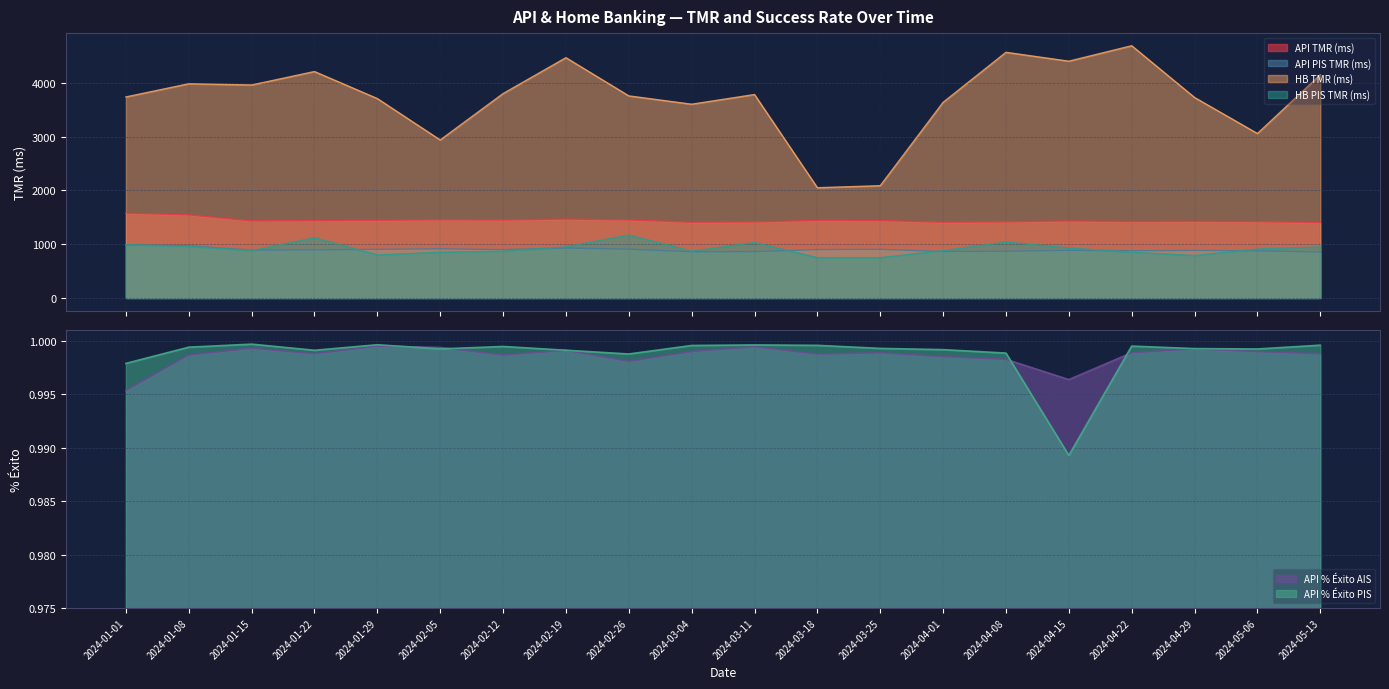

Reading right to left, what are all the values shown in this chart?

API TMR (ms): 1402.1	1419.4	1425.5	1421.7	1431.8	1415.2	1408.7	1439.6	1443.1	1413.9	1408.3	1450.7	1467.0	1449.5	1453.9	1444.8	1437.9	1433.6	1544.8	1578.0
API PIS TMR (ms): 854.5	877.0	883.4	878.9	886.6	868.4	863.8	903.9	899.8	861.8	859.1	907.7	928.5	899.0	914.5	904.1	894.6	889.9	971.1	986.3
HB TMR (ms): 4150.0	3057.5	3727.5	4690.0	4402.5	4567.5	3637.5	2087.5	2050.0	3782.5	3602.5	3757.5	4467.5	3800.0	2937.5	3707.5	4210.0	3960.0	3982.5	3737.5
HB PIS TMR (ms): 950.0	910.0	790.0	850.0	930.0	1040.0	880.0	750.0	750.0	1030.0	870.0	1170.0	950.0	870.0	850.0	800.0	1120.0	880.0	960.0	990.0
API % Éxito AIS: 1.0	1.0	1.0	1.0	1.0	1.0	1.0	1.0	1.0	1.0	1.0	1.0	1.0	1.0	1.0	1.0	1.0	1.0	1.0	1.0
API % Éxito PIS: 1.0	1.0	1.0	1.0	1.0	1.0	1.0	1.0	1.0	1.0	1.0	1.0	1.0	1.0	1.0	1.0	1.0	1.0	1.0	1.0